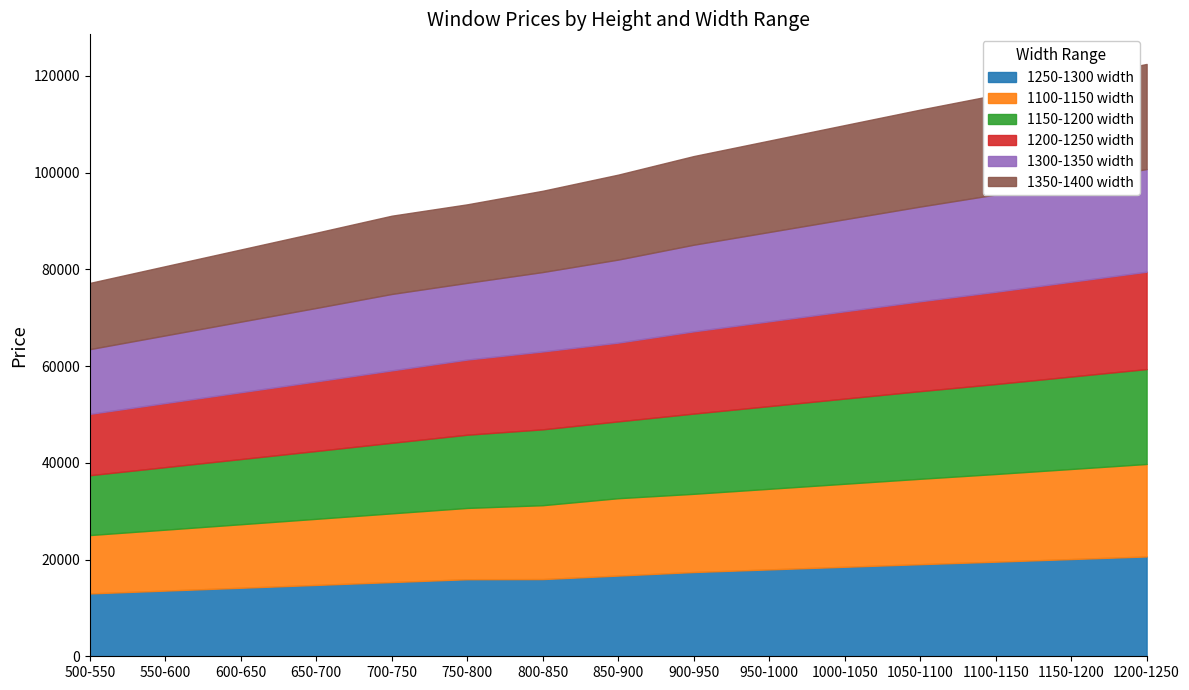

List the series in order of their peak value, lowest first.

1100-1150 width, 1150-1200 width, 1200-1250 width, 1250-1300 width, 1300-1350 width, 1350-1400 width